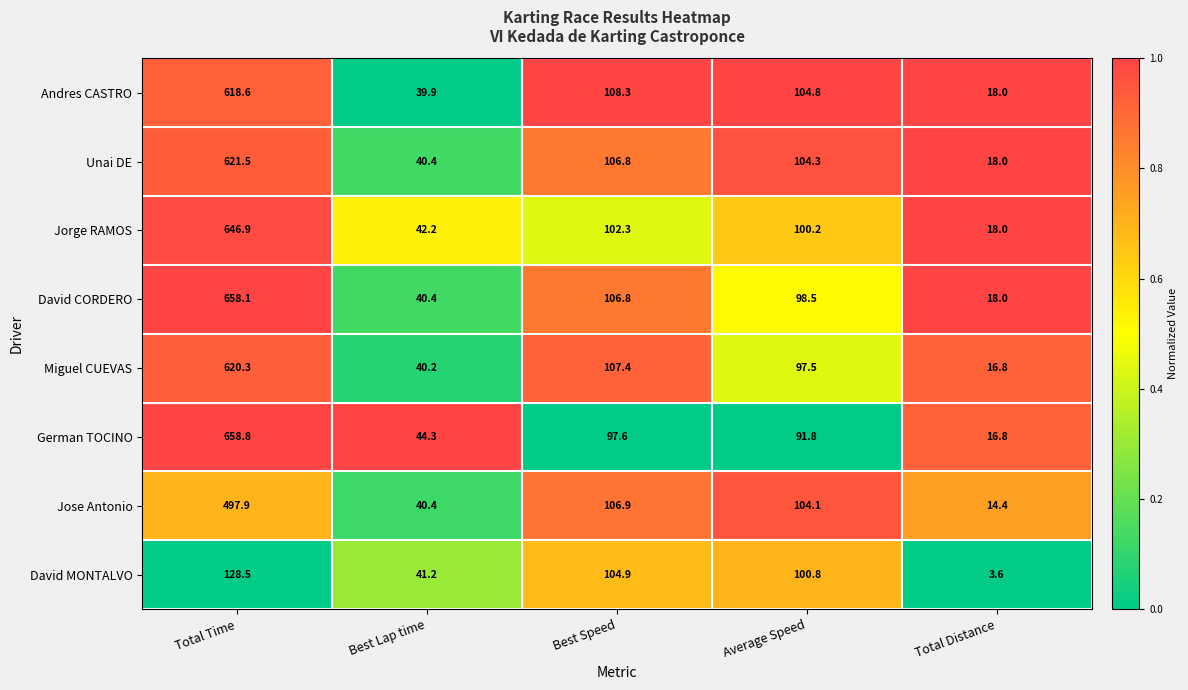

What is the total value across all series at Total Time?

4450.6